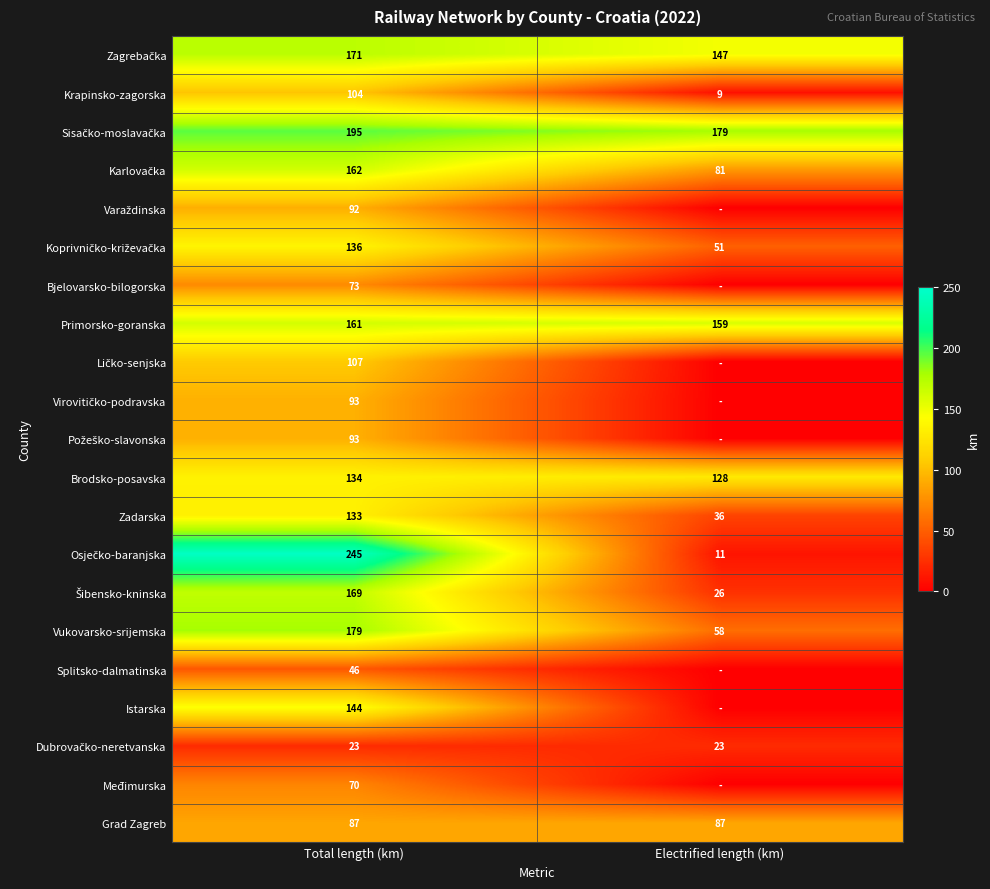

Which has a higher value, Electrified length (km) or Total length (km)?

Total length (km)